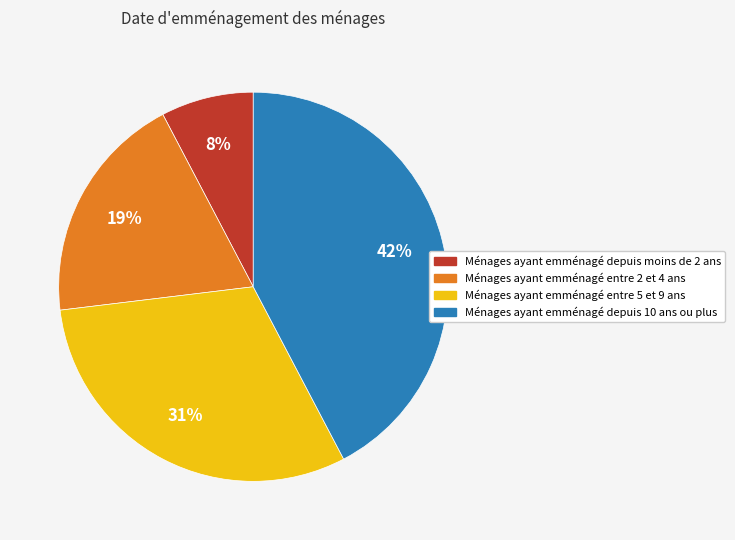

Is there any slice that represents more than half of the pie?

No